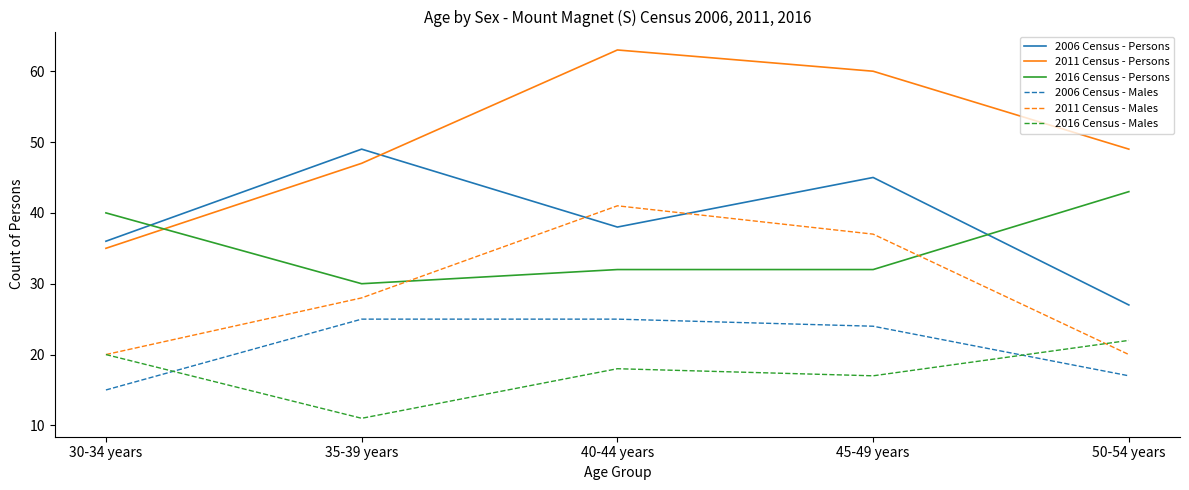

Is the value of 2011 Census - Persons at 50-54 years greater than the value of 2006 Census - Males at 40-44 years?

Yes